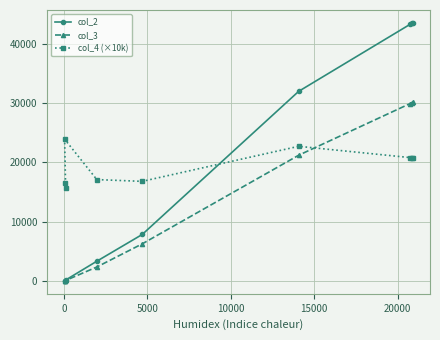

At how many categories does at least one series exceed 10939?

9